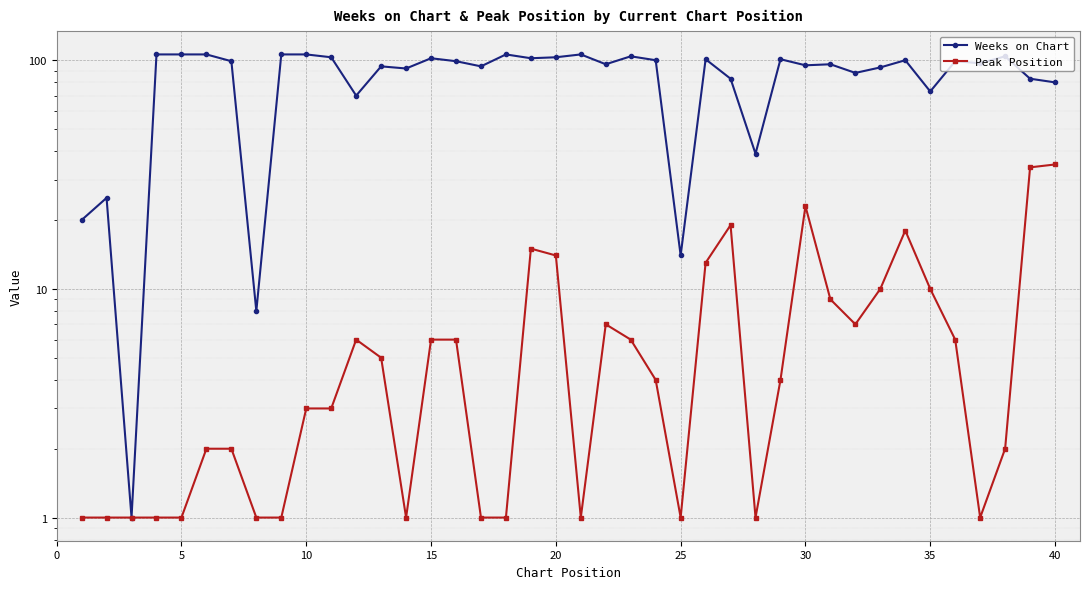

At how many categories does at least one series exceed 103?

9